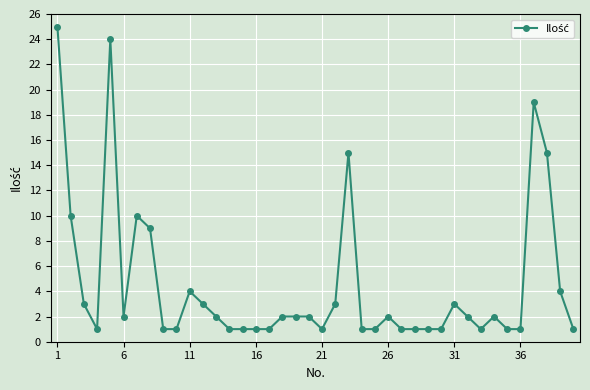

True or false: the data has more than 1 interior local peaks.

True